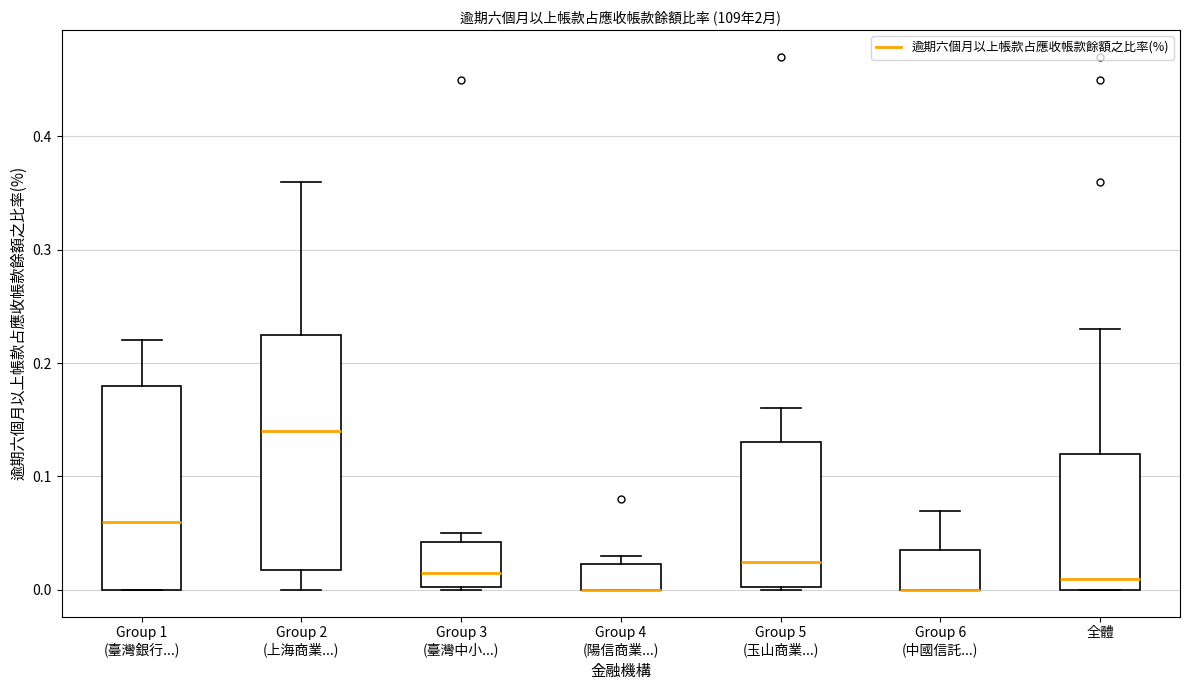

Comparing the boxes themselves (not the whiskers), which one is the tallest?

Group 2 (上海商業...)